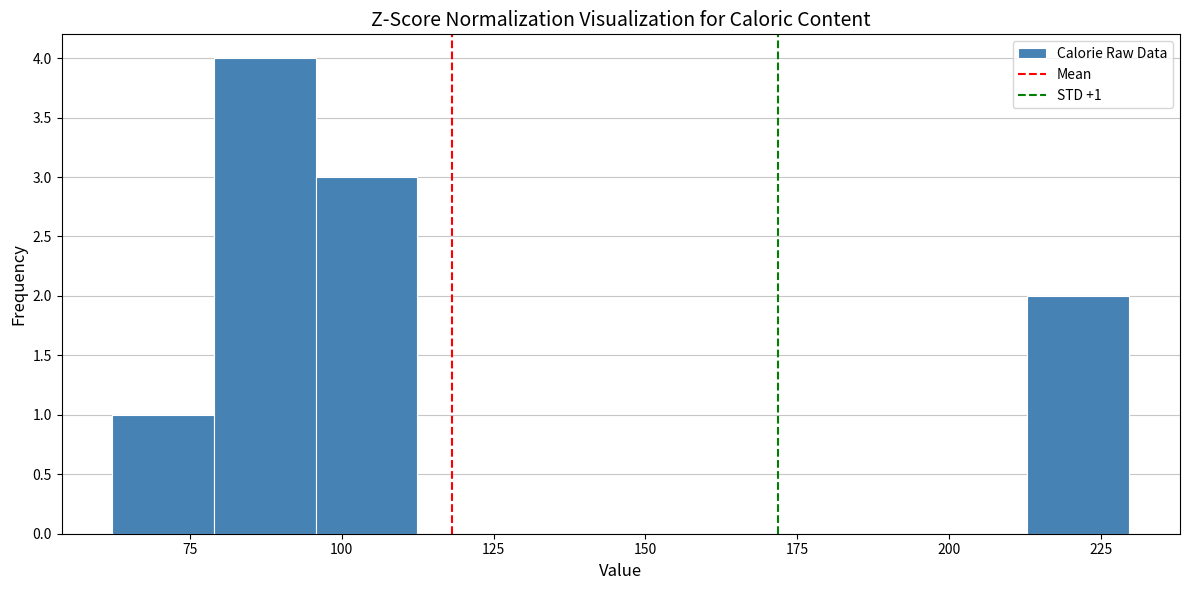

Around what value on the x-axis is the tallest bar? Give the approximate position of its centre, as read against the axis.

85